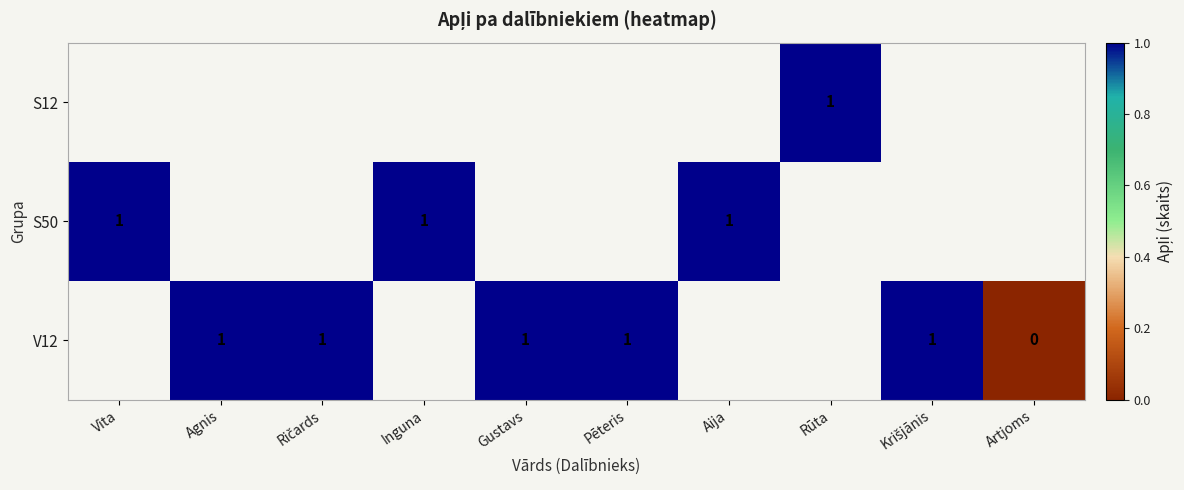

Is it true that S50 equals 1 at Vita?

True